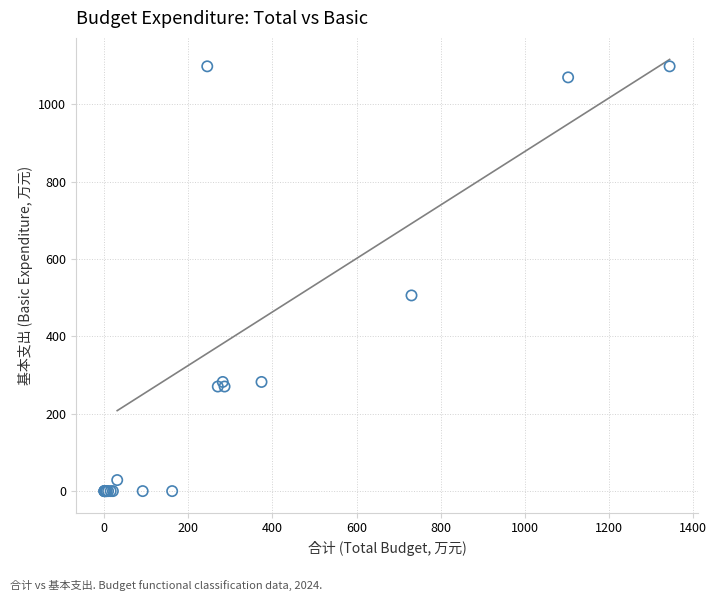

What Y value in the scatter plot is closest to 549?

505.9